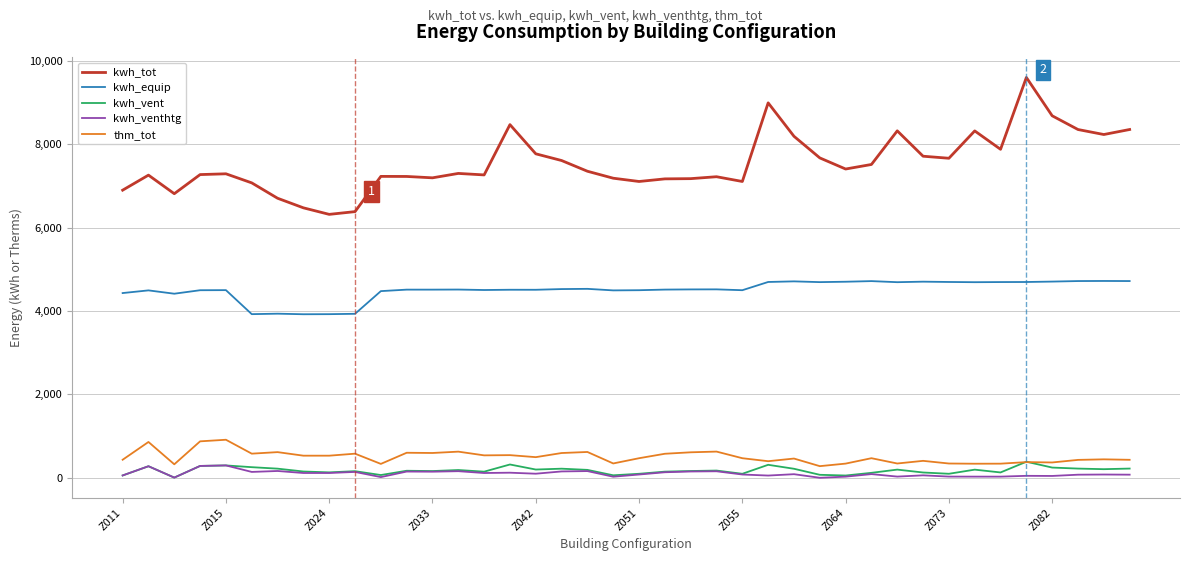

Which series has the largest total across all categories?

kwh_tot